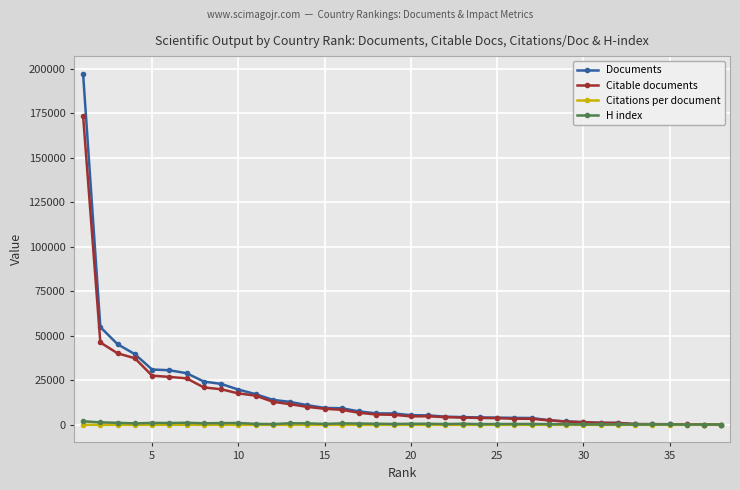

Which series has the widest spread of values?

Documents